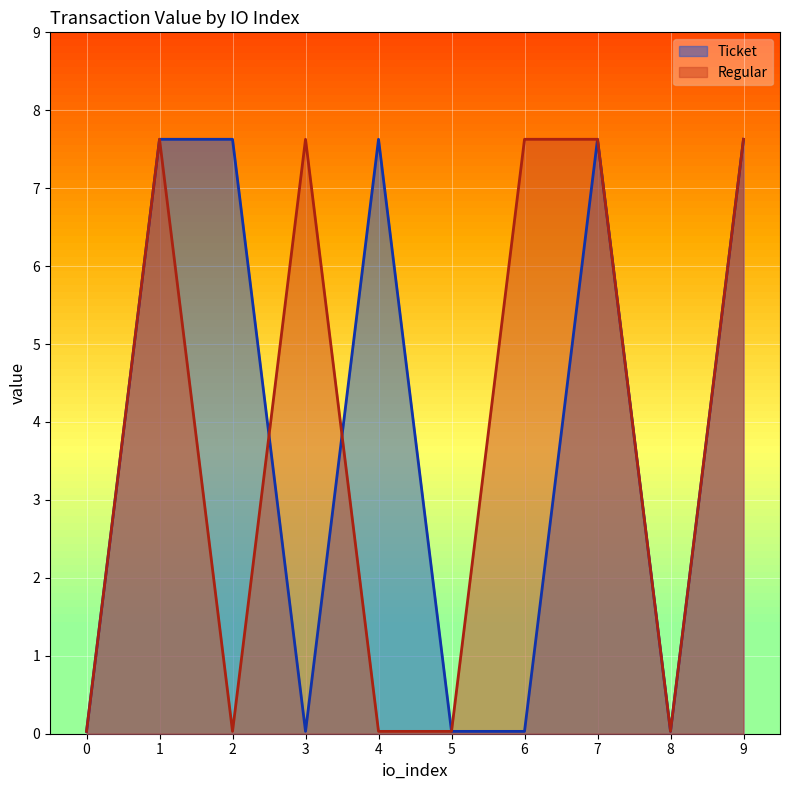

Rank the categories by Regular value from lowest to highest.

0, 2, 4, 5, 8, 1, 3, 6, 7, 9